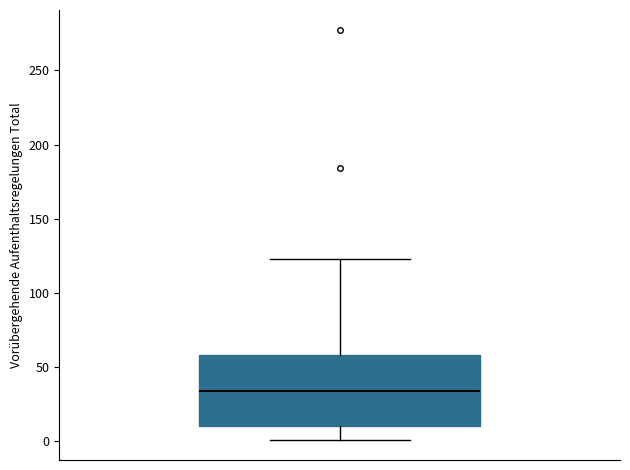

Where does the lower whisker of the box end on the y-axis? The values are not printed on the chart, so give them approximately, as read against the axis.

0